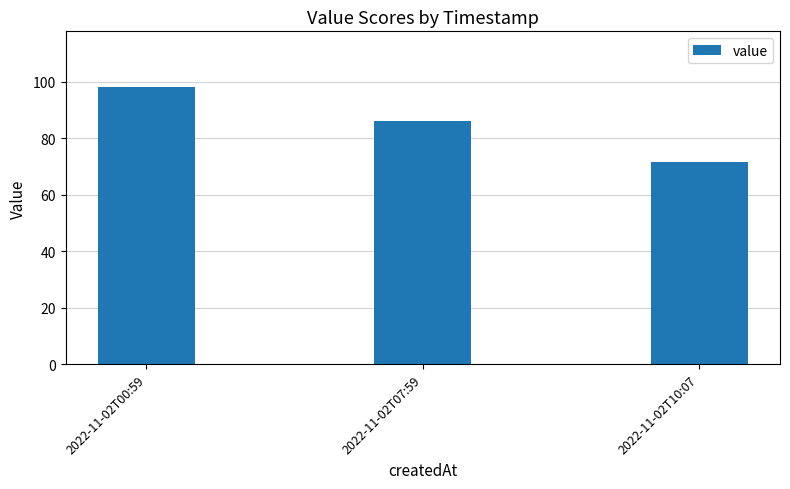

Does the chart contain stacked bars?

No